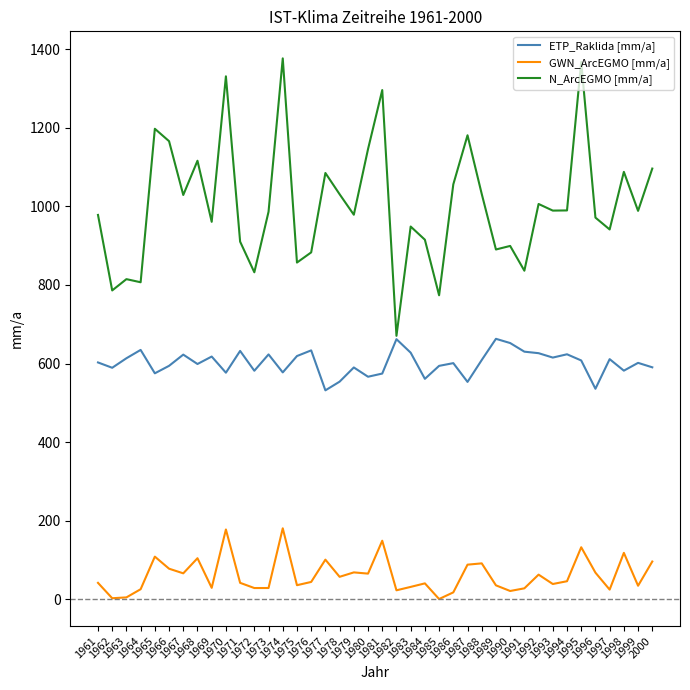

What are all the series names shown in the legend?

ETP_Raklida [mm/a], GWN_ArcEGMO [mm/a], N_ArcEGMO [mm/a]